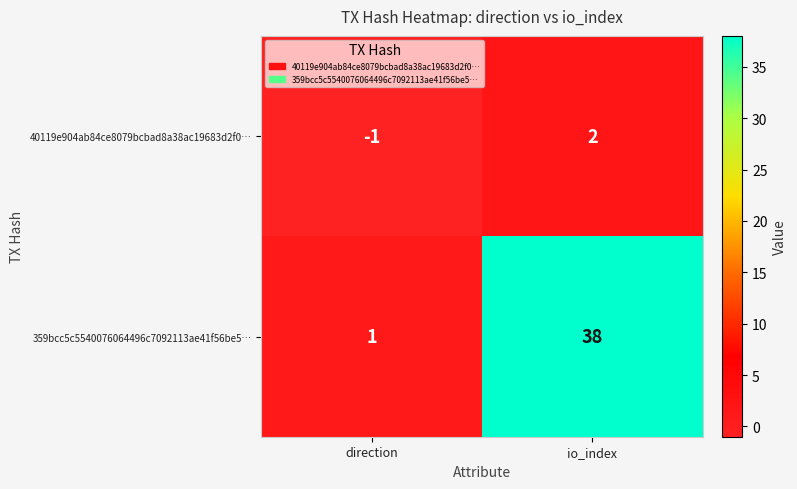

Rank the series by their average value, from lowest to highest.

40119e904ab84ce8079bcbad8a38ac19683d2f0…, 359bcc5c5540076064496c7092113ae41f56be5…